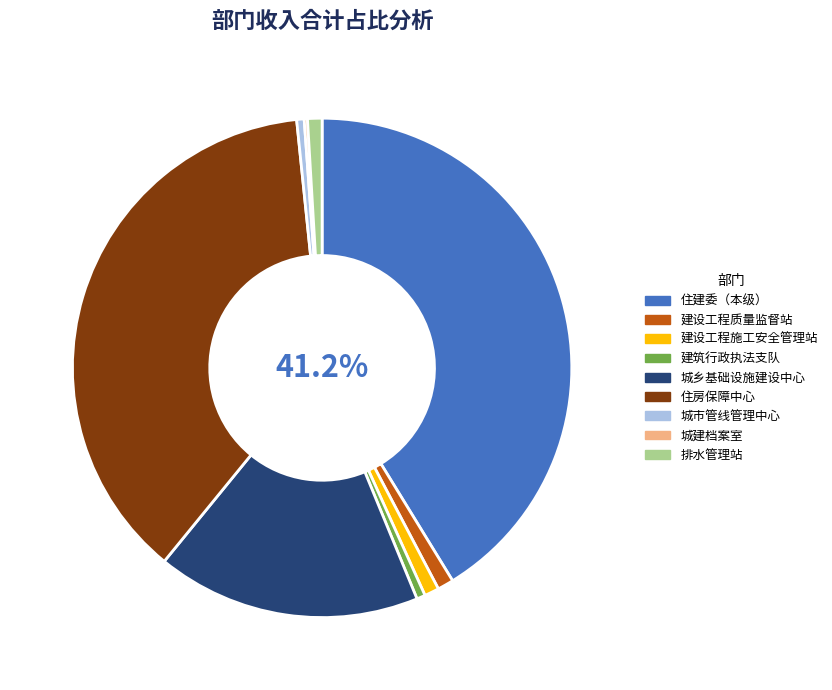

Which slice is the largest?

住建委（本级）